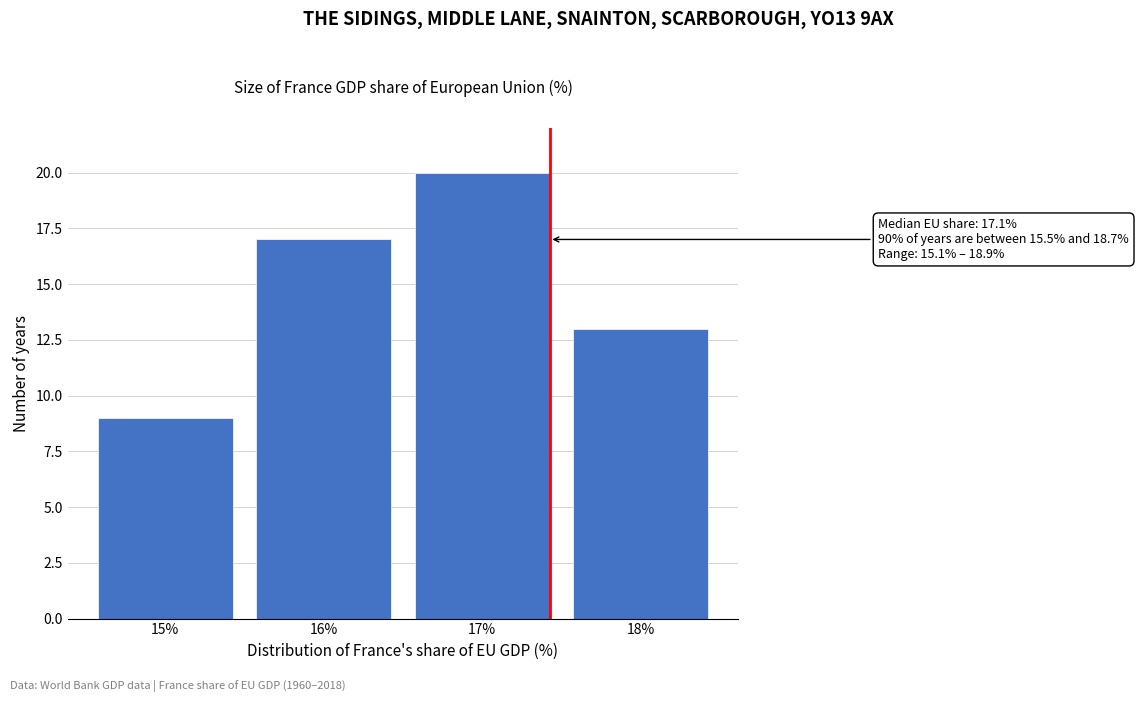

Reading left to right, list all the values displayed in this chart.

9	17	20	13